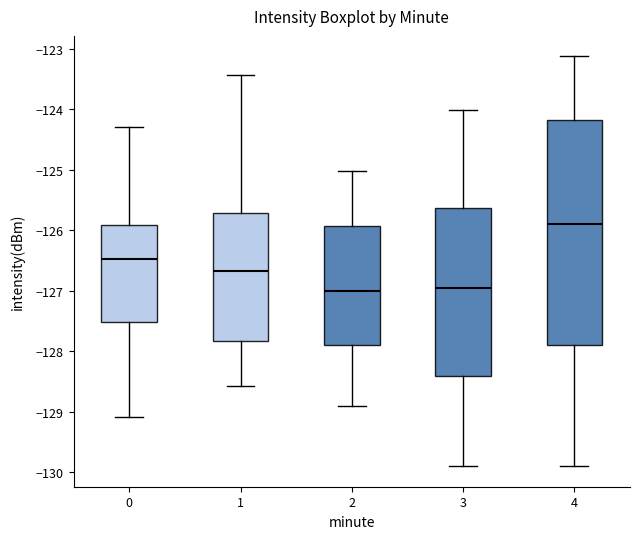

Where is the lower edge of the box at x = 3 on the y-axis? The values are not printed on the chart, so give them approximately, as read against the axis.

-128.4